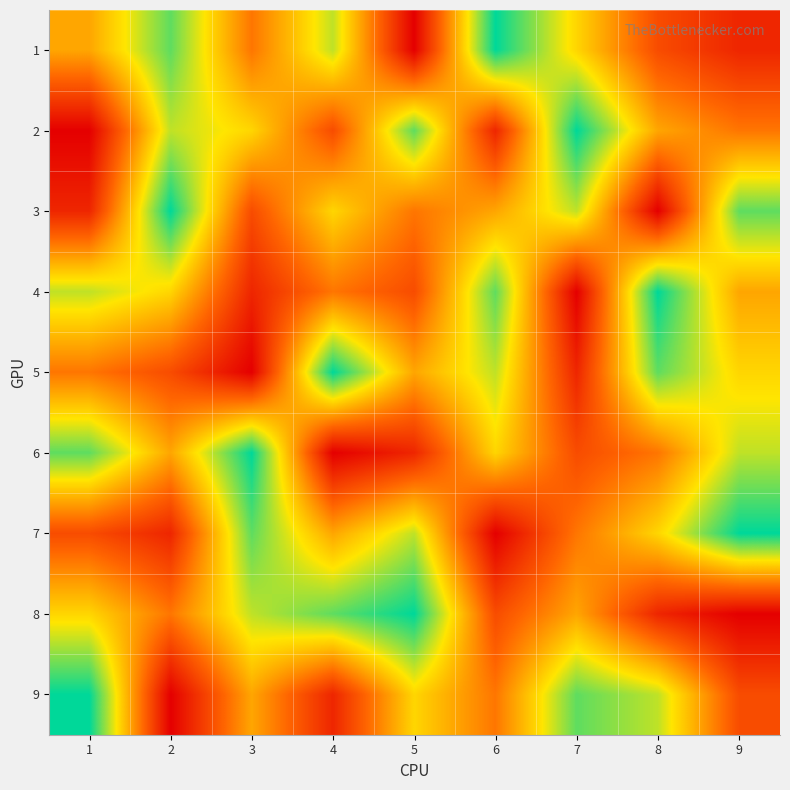

Reading left to right, extract all data points from this chart.

1: 1=5	2=8	3=4	4=7	5=1	6=9	7=6	8=3	9=2
2: 1=1	2=7	3=6	4=3	5=8	6=2	7=9	8=5	9=4
3: 1=2	2=9	3=3	4=6	5=4	6=5	7=7	8=1	9=8
4: 1=7	2=6	3=2	4=4	5=3	6=8	7=1	8=9	9=5
5: 1=4	2=3	3=1	4=9	5=5	6=7	7=2	8=8	9=6
6: 1=8	2=5	3=9	4=1	5=2	6=6	7=3	8=4	9=7
7: 1=3	2=2	3=8	4=5	5=7	6=1	7=4	8=6	9=9
8: 1=6	2=4	3=7	4=8	5=9	6=3	7=5	8=2	9=1
9: 1=9	2=1	3=5	4=2	5=6	6=4	7=8	8=7	9=3